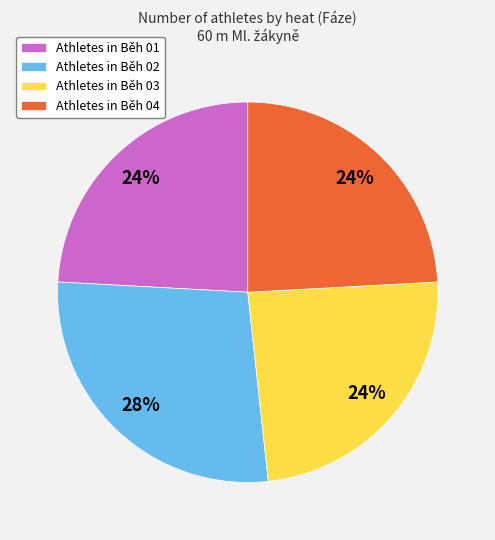

Is it true that Athletes in Běh 01 is 24% of the pie?

True